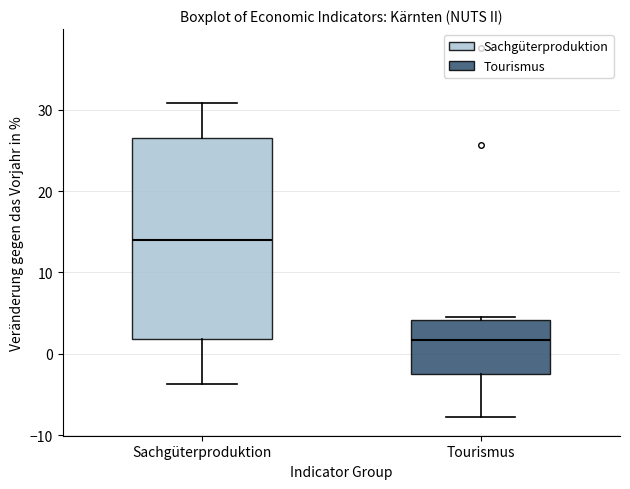

Which box's median line is the lowest?

Tourismus